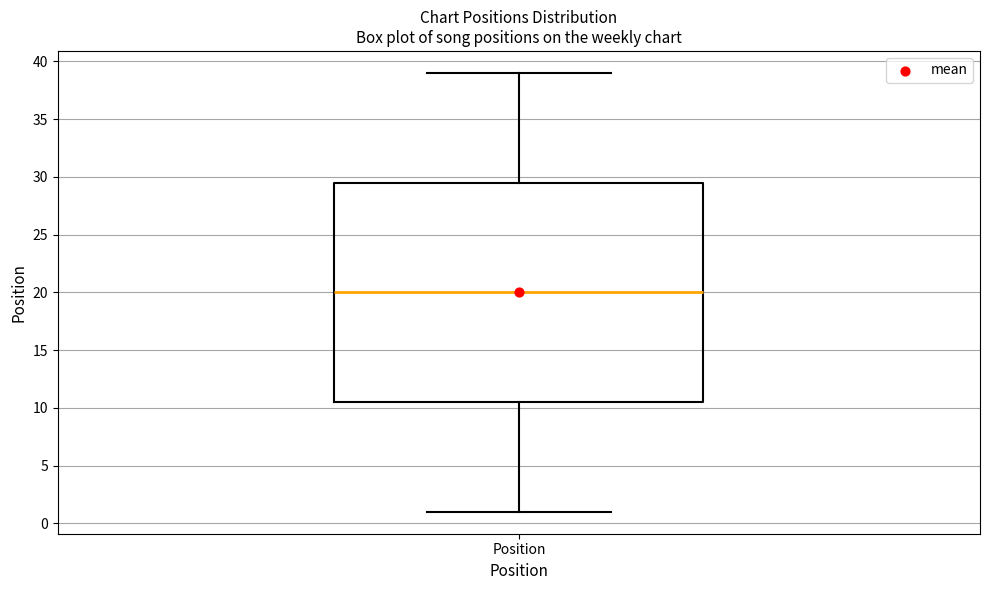

Where does the lower whisker of the box for Position end on the y-axis? The values are not printed on the chart, so give them approximately, as read against the axis.

1.0